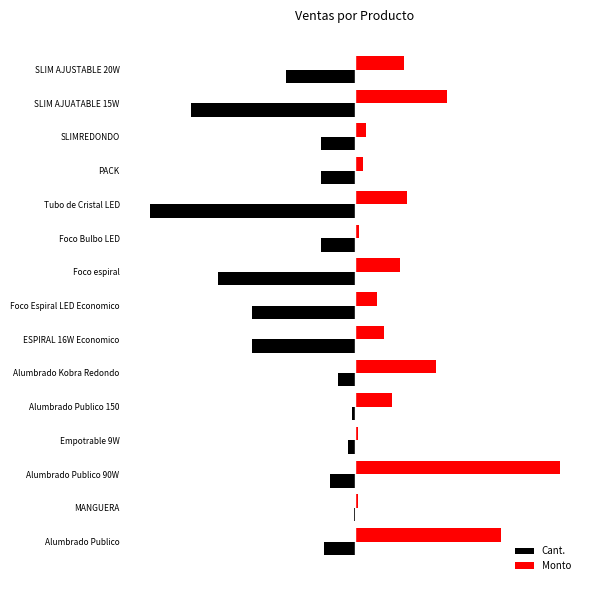

What are all the series names shown in the legend?

Cant., Monto